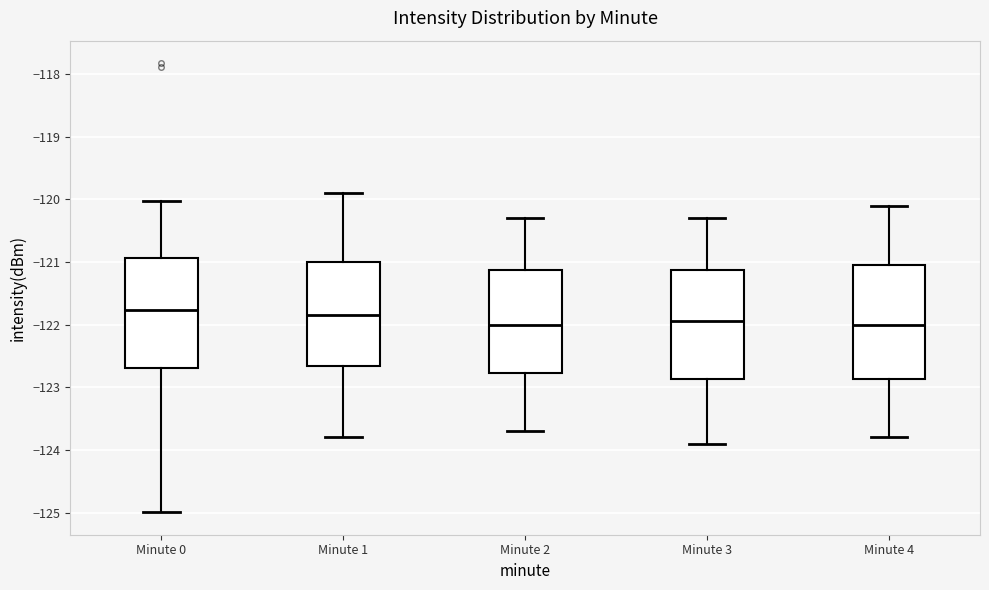

Reading left to right, transcribe this box plot: for each box, give where its median line is, the range the box spans, and where its two whiskers end, as read against the y-axis. The values are not printed on the chart, so give them approximately, as read against the axis.

Minute 0: median -121.8, box -122.7 to -120.9, whiskers -125.0 to -120.0
Minute 1: median -121.8, box -122.7 to -121.0, whiskers -123.8 to -119.9
Minute 2: median -122.0, box -122.8 to -121.1, whiskers -123.7 to -120.3
Minute 3: median -121.9, box -122.9 to -121.1, whiskers -123.9 to -120.3
Minute 4: median -122.0, box -122.9 to -121.0, whiskers -123.8 to -120.1